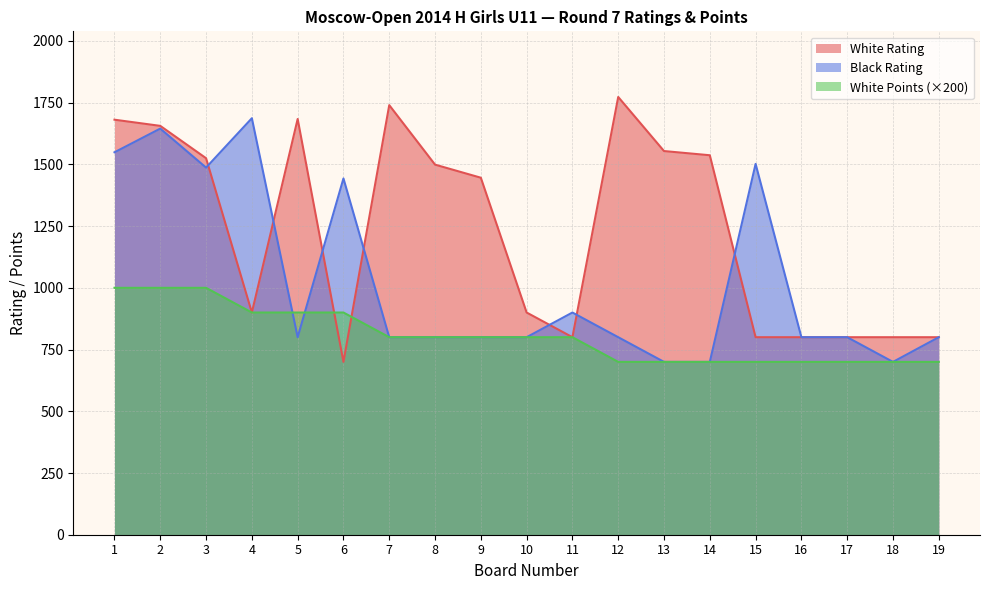

How many lines are shown in the chart?

3